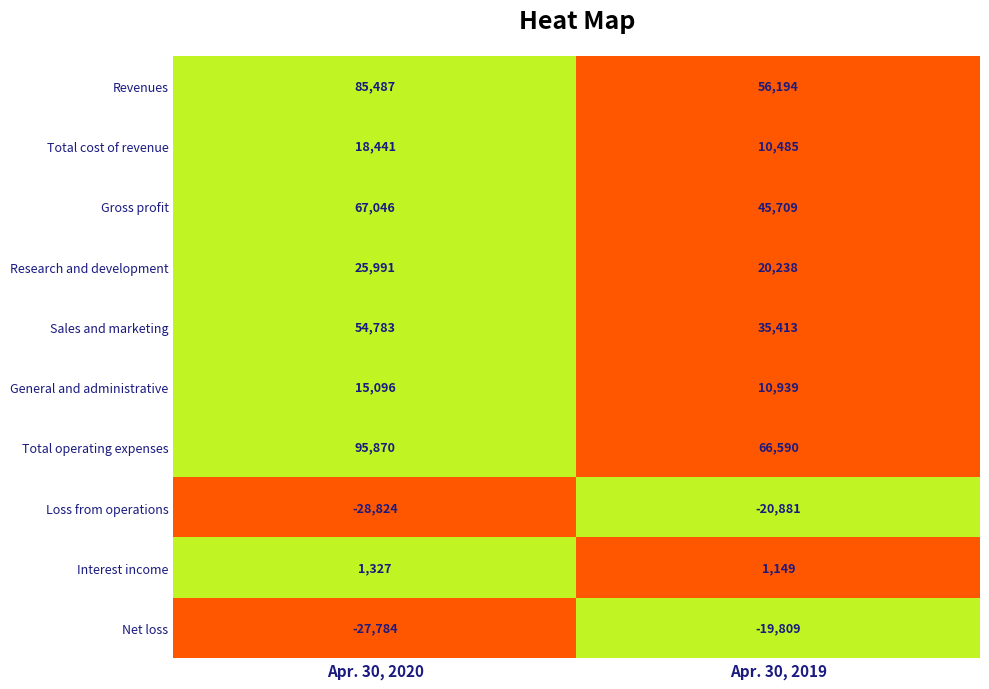

What is the difference between the highest and lowest values at Apr. 30, 2020?

124694